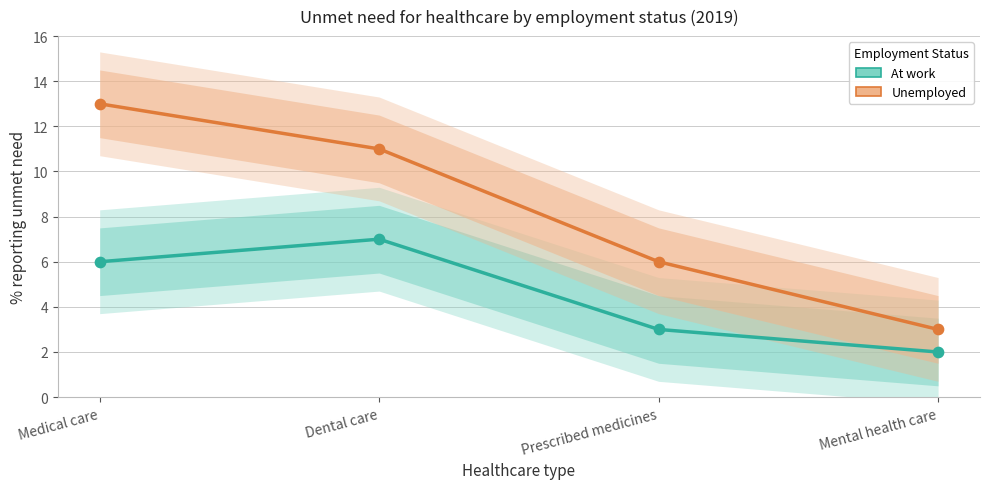

What are all the series names shown in the legend?

At work, Unemployed